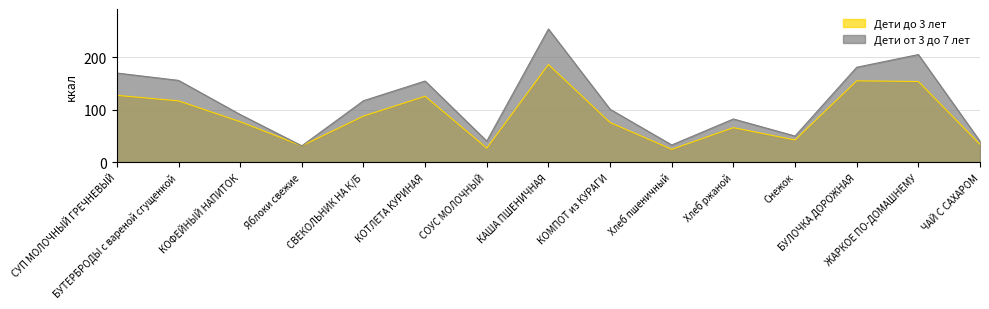

What is the difference between the highest and lowest values at Хлеб ржаной?

16.5